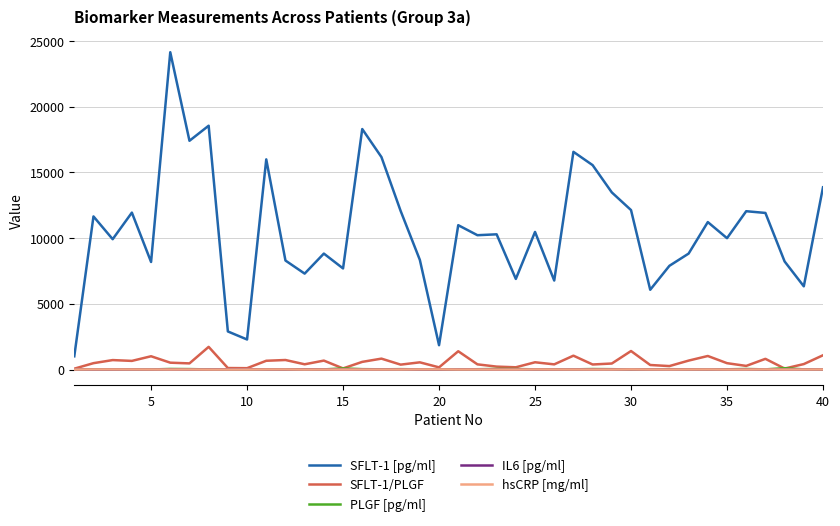

Which series has the largest range (max minus min)?

SFLT-1 [pg/ml]